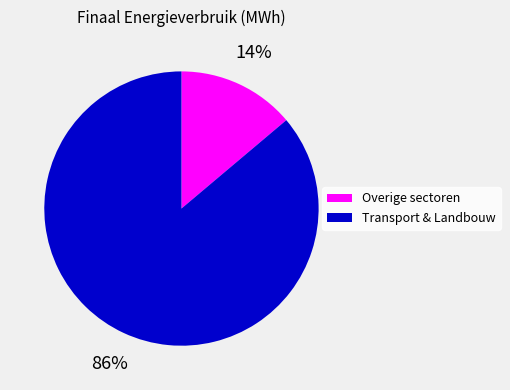

How many segments does this pie chart have?

2